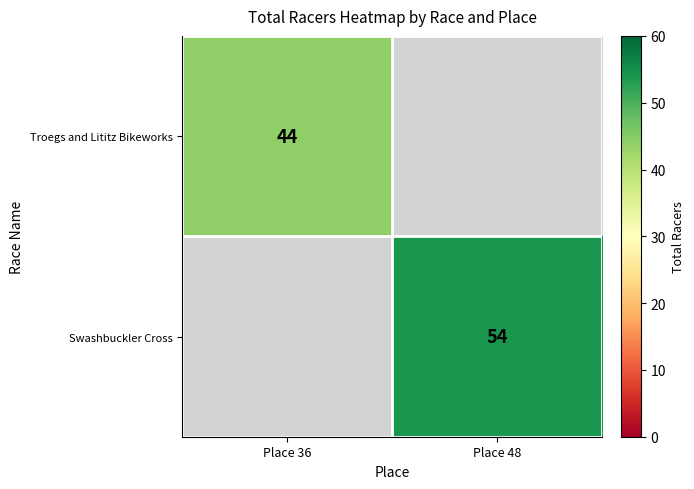

The Troegs and Lititz Bikeworks series shows 62 at Place 36. True or false?

False